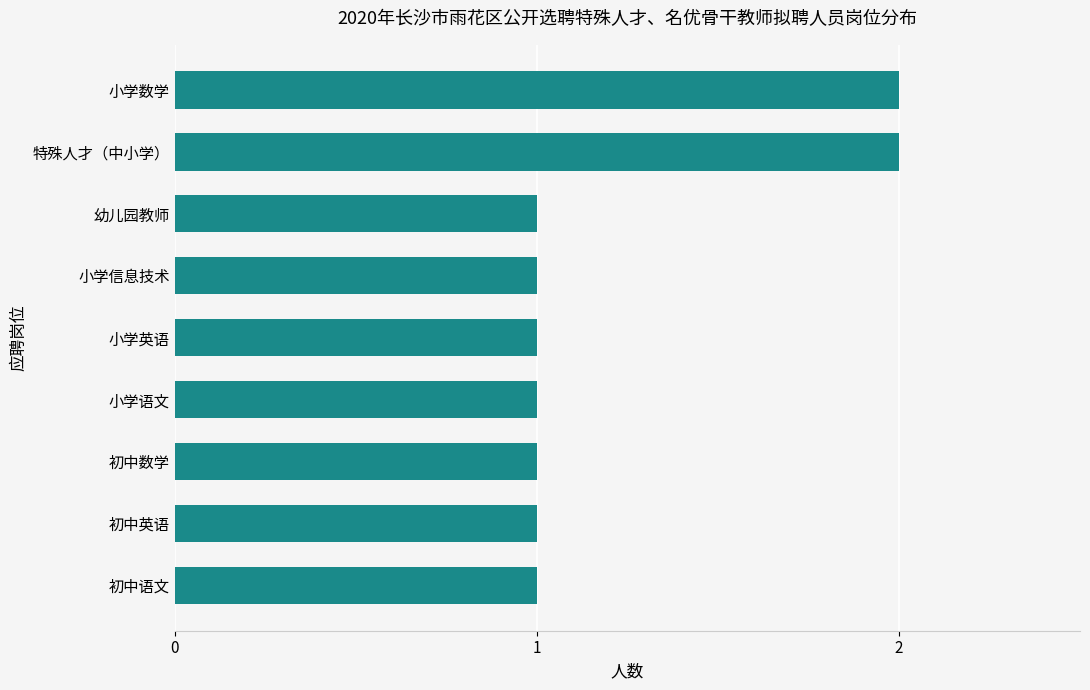

Does the chart contain stacked bars?

No